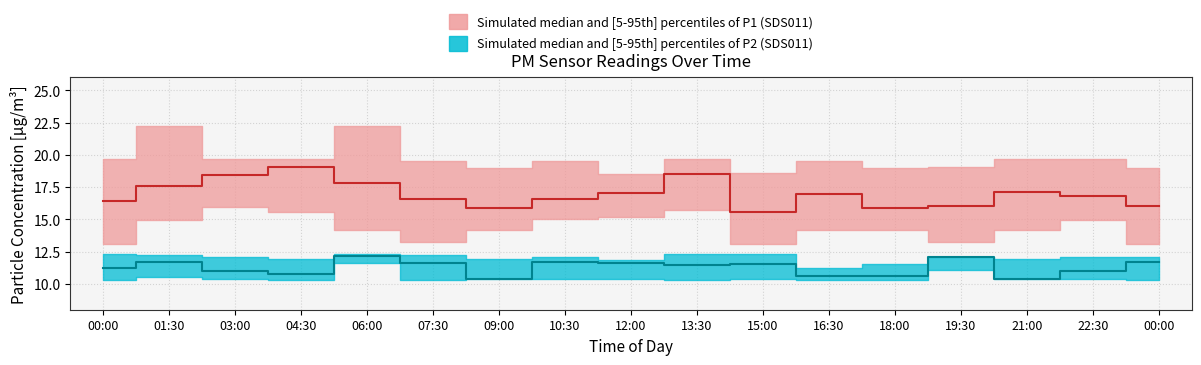

Which category has the highest value in the P2_p05 series?

06:00